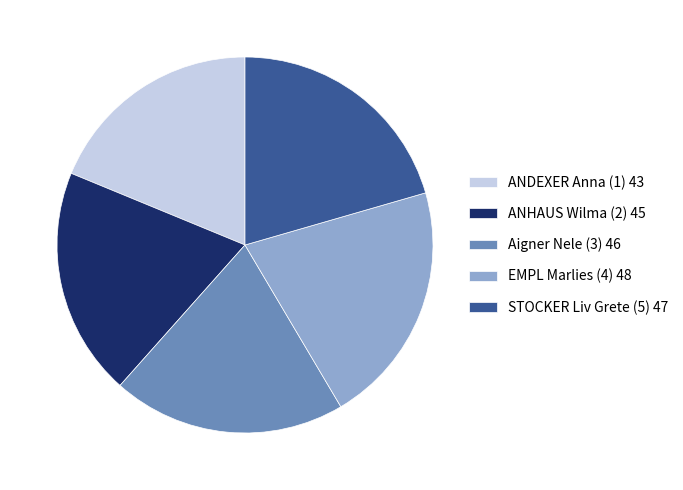

Is it true that ANHAUS Wilma (2) is 34% of the pie?

False